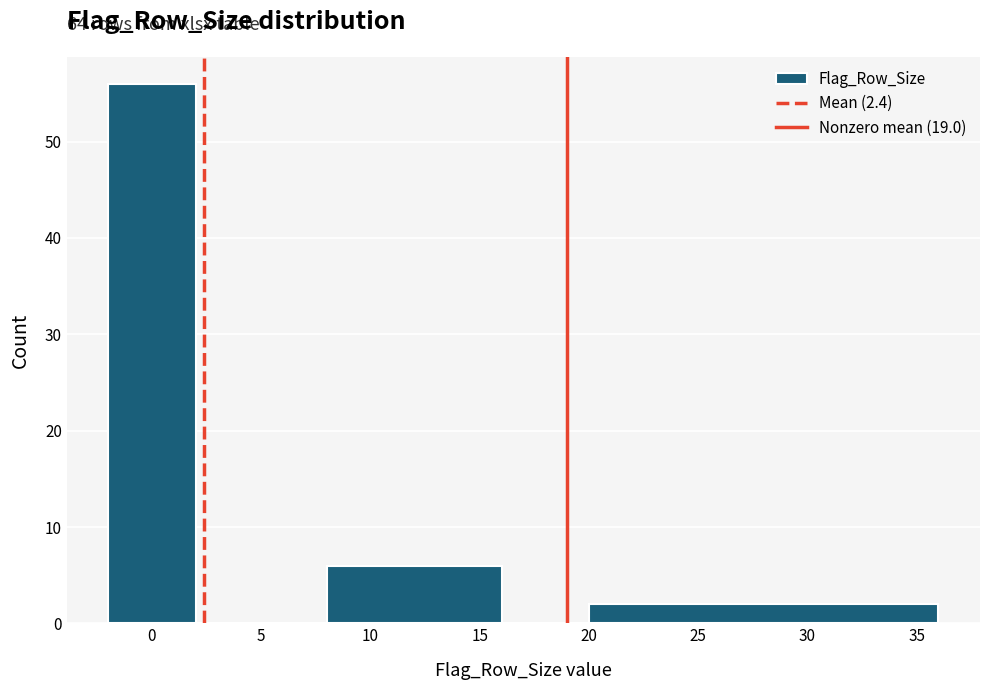

Over which range of the x-axis is the bar tallest?

-2 to 2